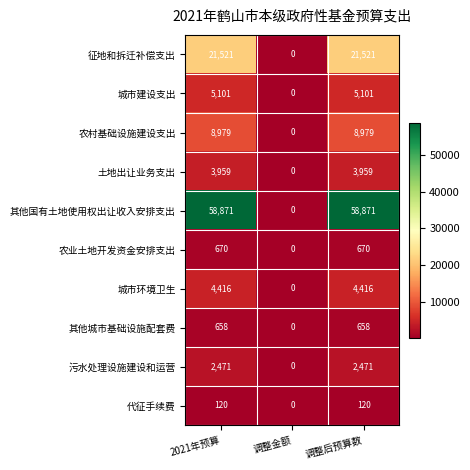

How many 其他国有土地使用权出让收入安排支出 values are between 0 and 58871?

3